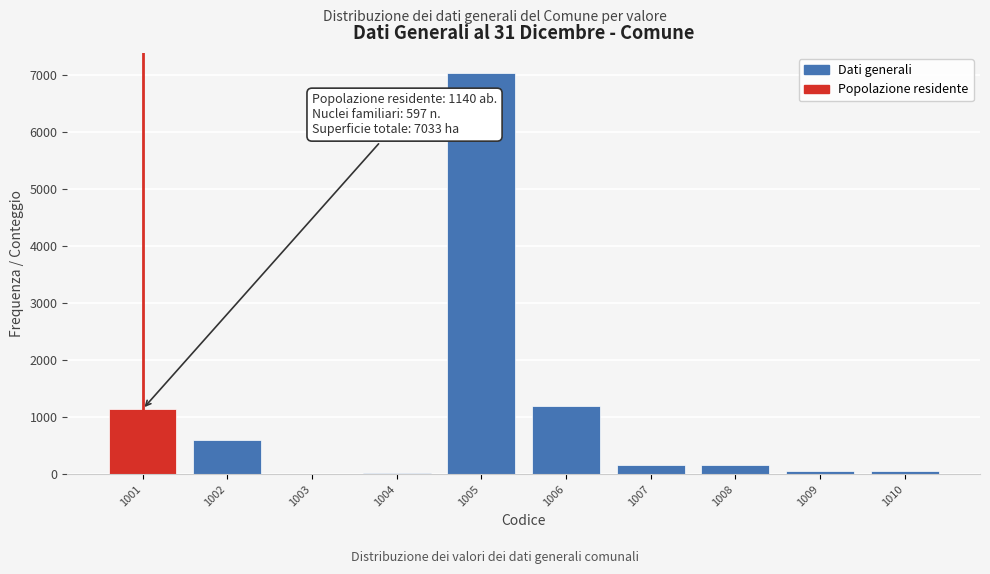

The chart shows a value of 0 at 1003. True or false?

True